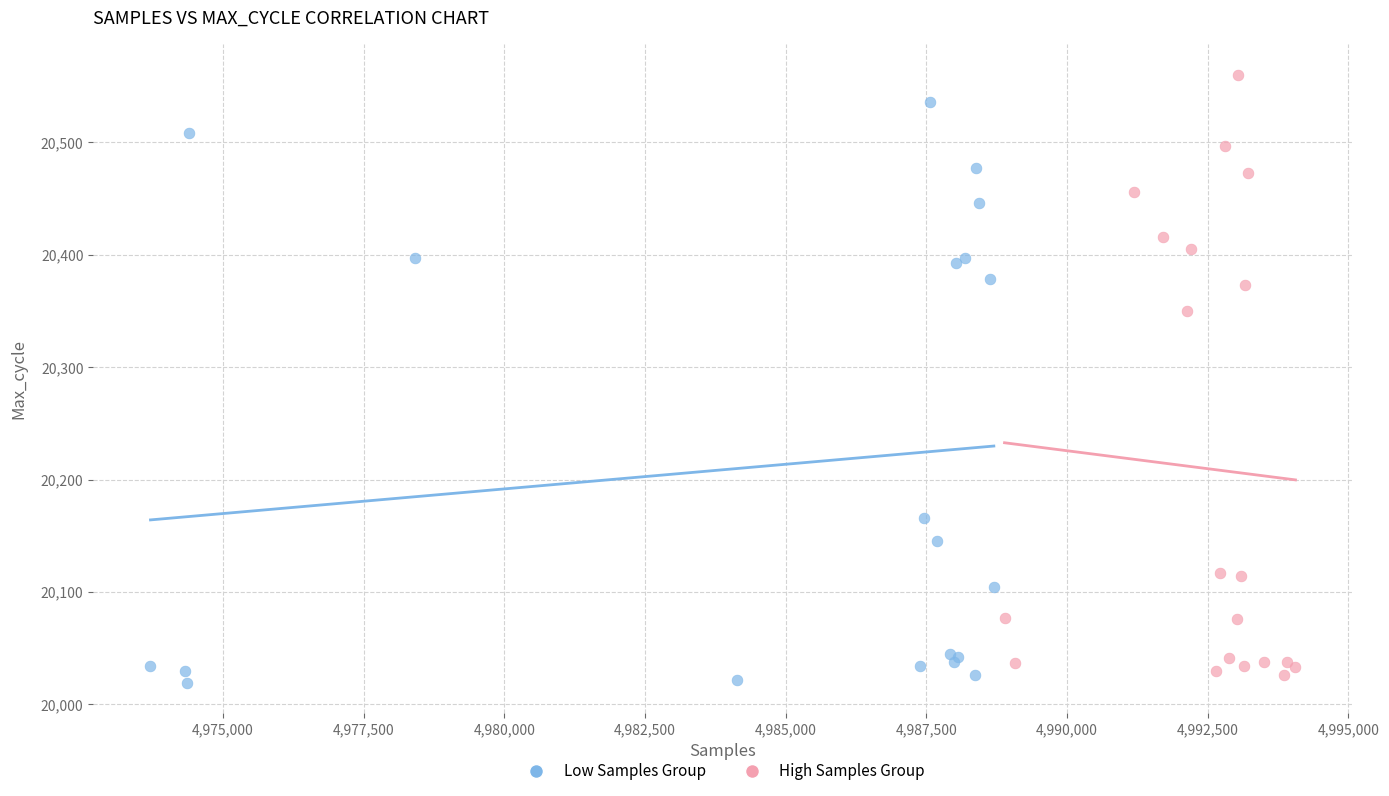

Which series reaches the maximum Y coordinate?

High Samples Group